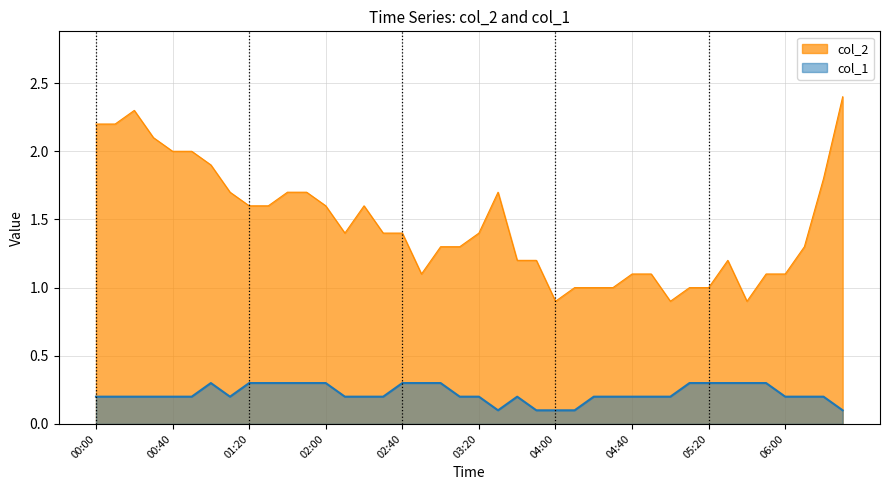

Where does the col_2 series first go above 1?

00:00